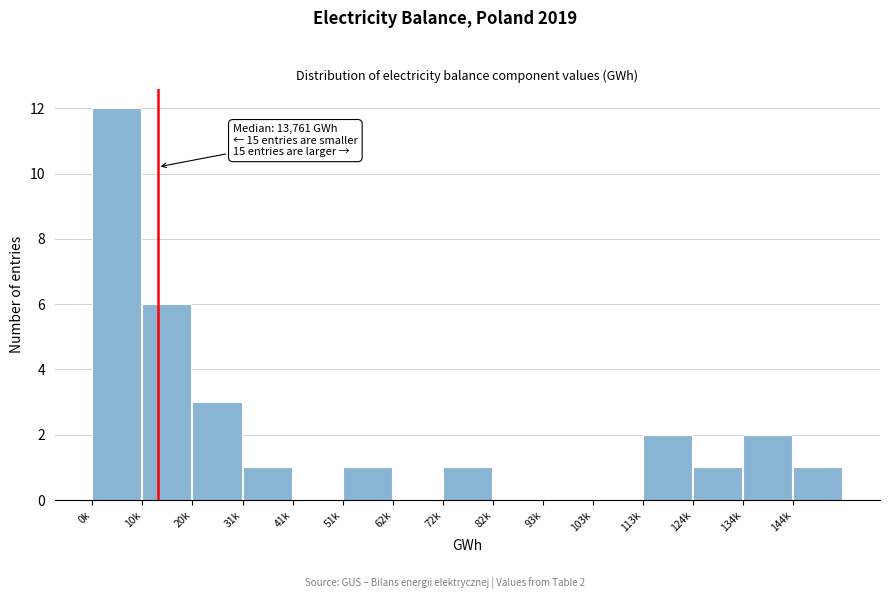

Reading left to right, extract all data points from this chart.

0k=12	10k=6	20k=3	31k=1	41k=0	51k=1	62k=0	72k=1	82k=0	93k=0	103k=0	113k=2	124k=1	134k=2	144k=1